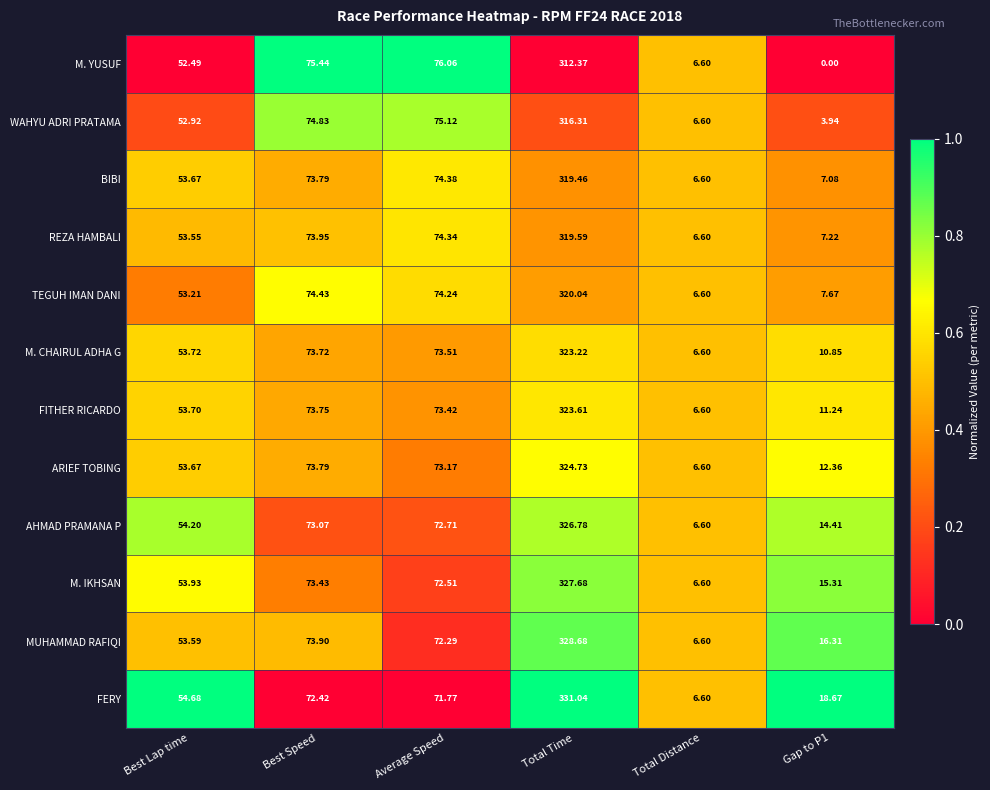

Which series changed the most between Total Distance and Gap to P1?

FERY